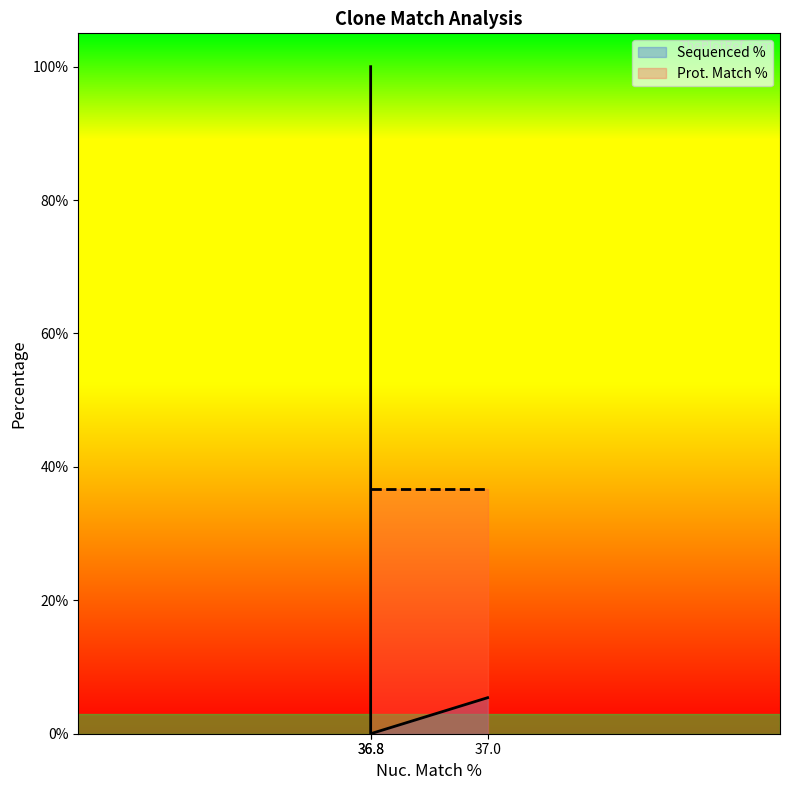

Is it true that Sequenced % equals 7.5 at 37.0?

False